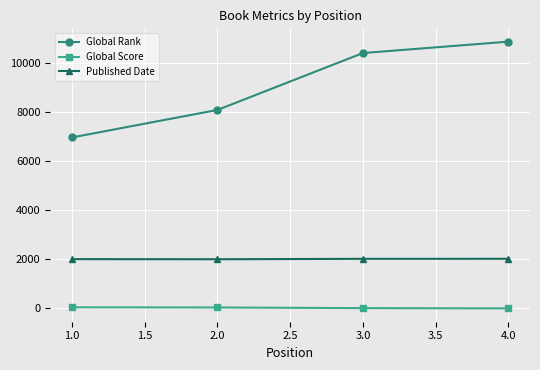

Rank the series at 1.0 from highest to lowest value.

Global Rank, Published Date, Global Score